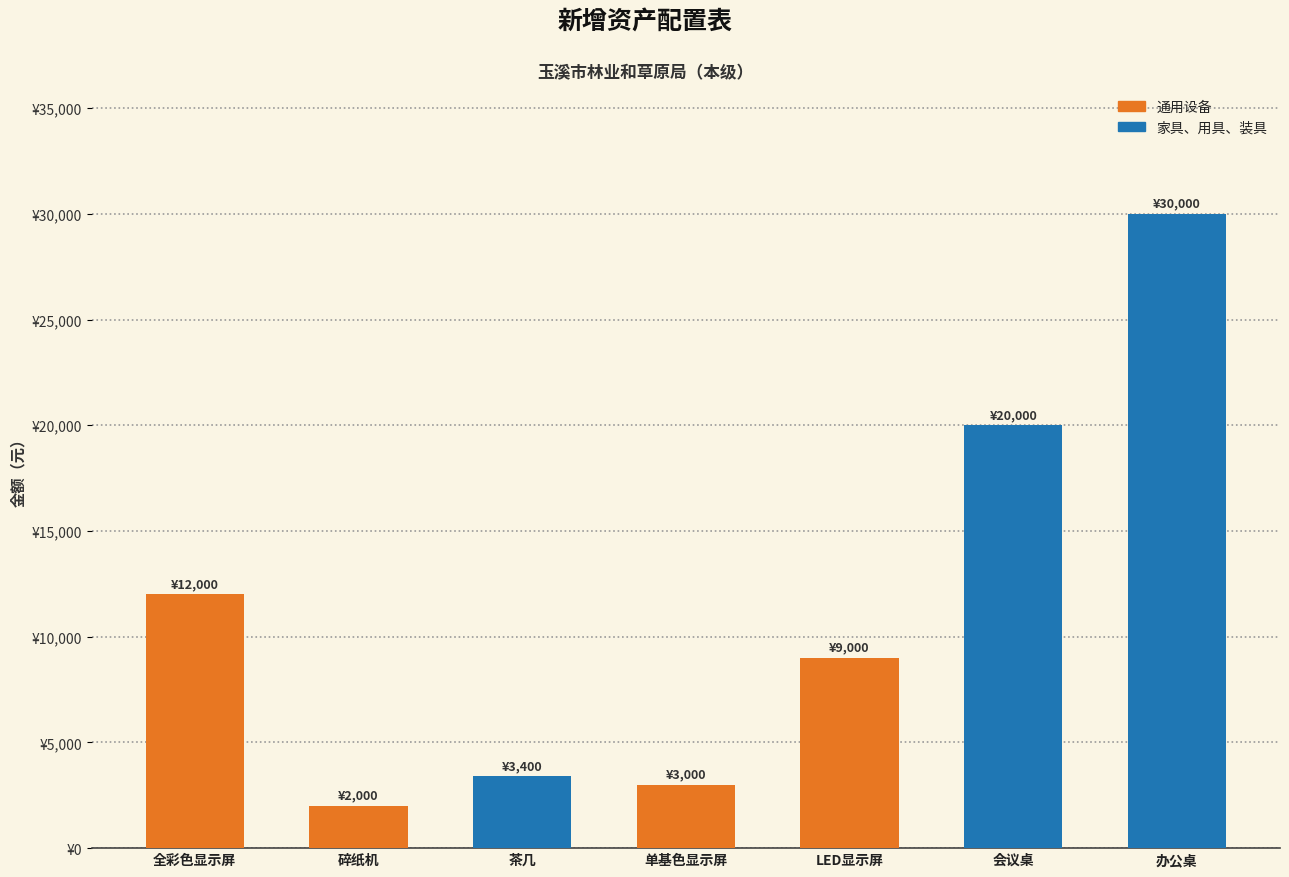

Reading left to right, what are all the values shown in this chart?

全彩色显示屏=12000	碎纸机=2000	茶几=3400	单基色显示屏=3000	LED显示屏=9000	会议桌=20000	办公桌=30000